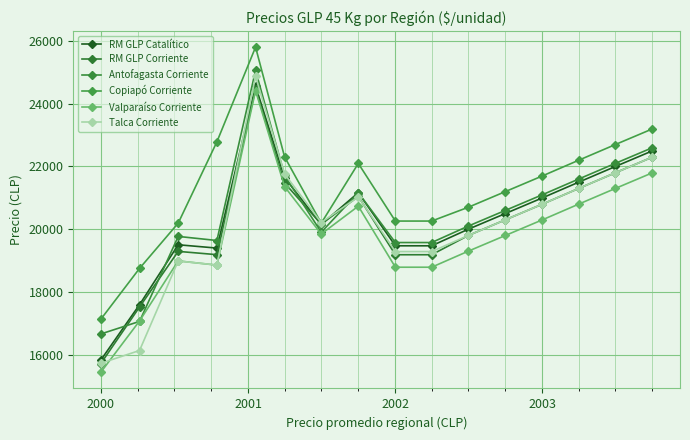

Is this an area chart (filled region under the line)?

No